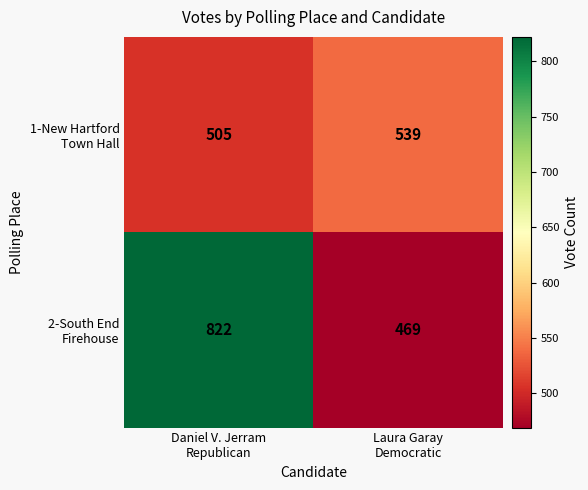

What is the maximum value shown in the chart?

822